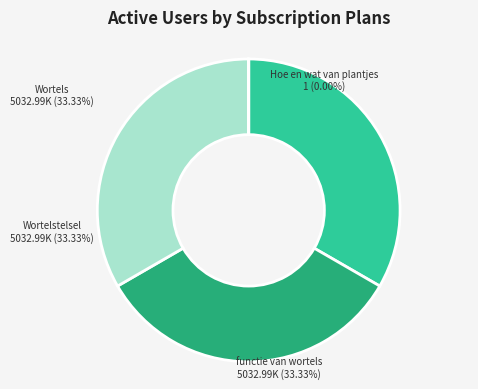

True or false: functie van wortels accounts for 33% of the total.

True